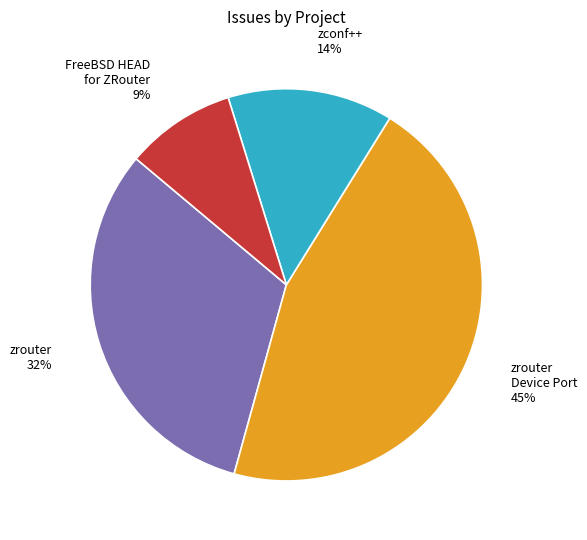

To the nearest percent, what is the difference between the largest and smallest slice percentages?

36%